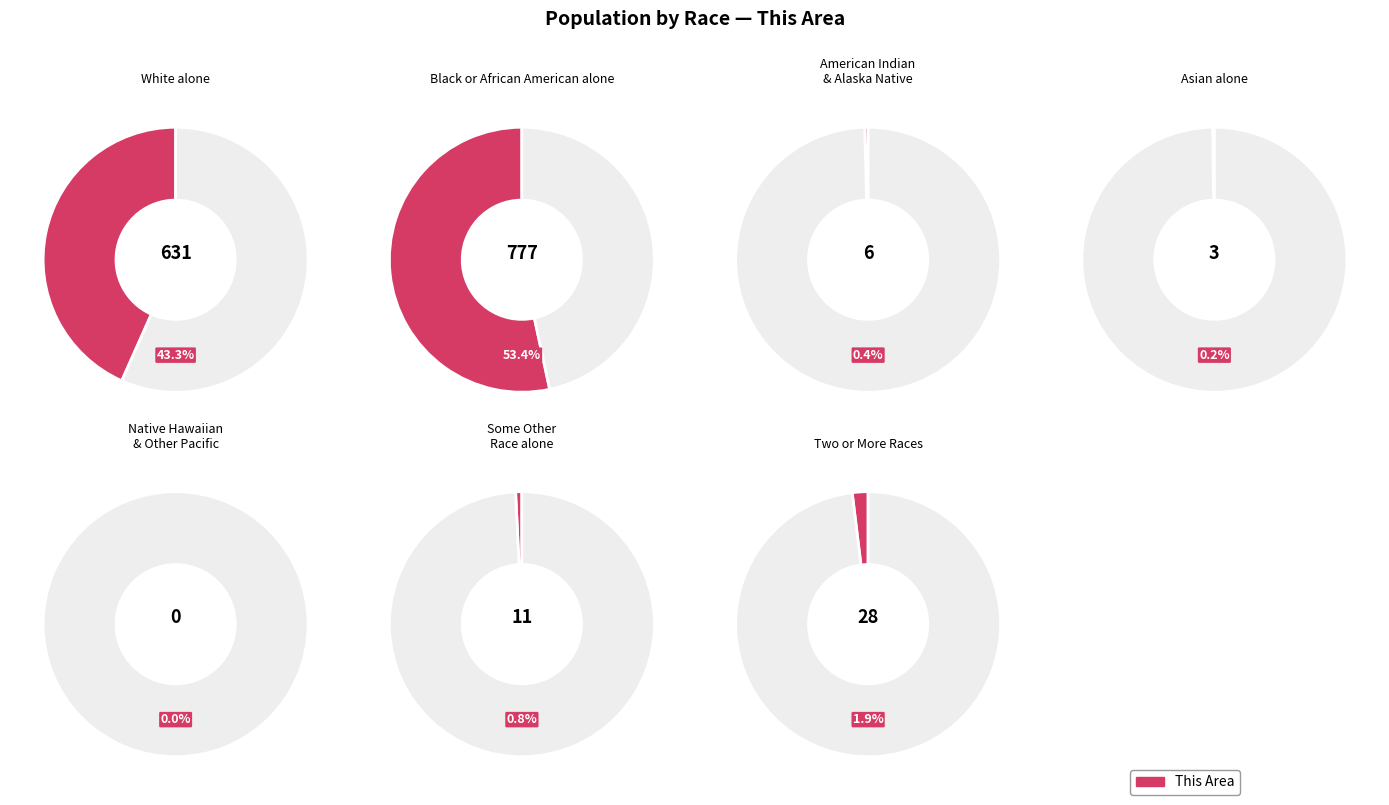

Rank the categories by value from highest to lowest.

Black or African American alone, White alone, Two or More Races, Some Other Race alone, American Indian and Alaska Native, Asian alone, Native Hawaiian and Other Pacific